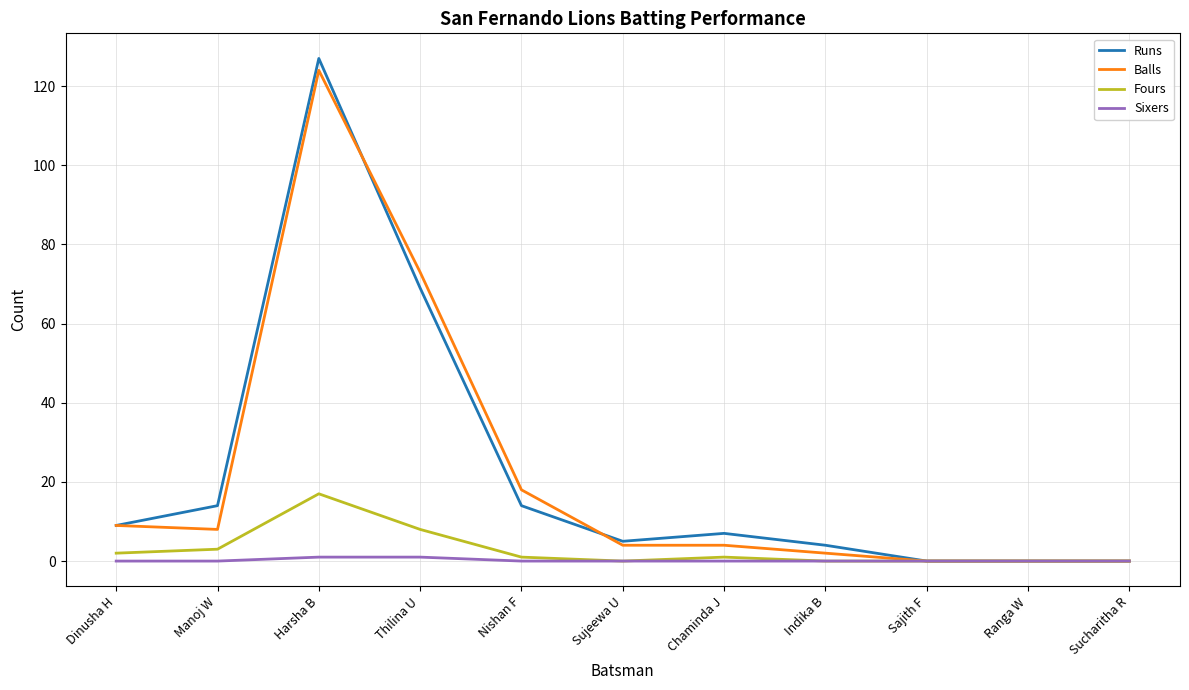

True or false: Runs has more than 0 points higher than both neighbors.

True